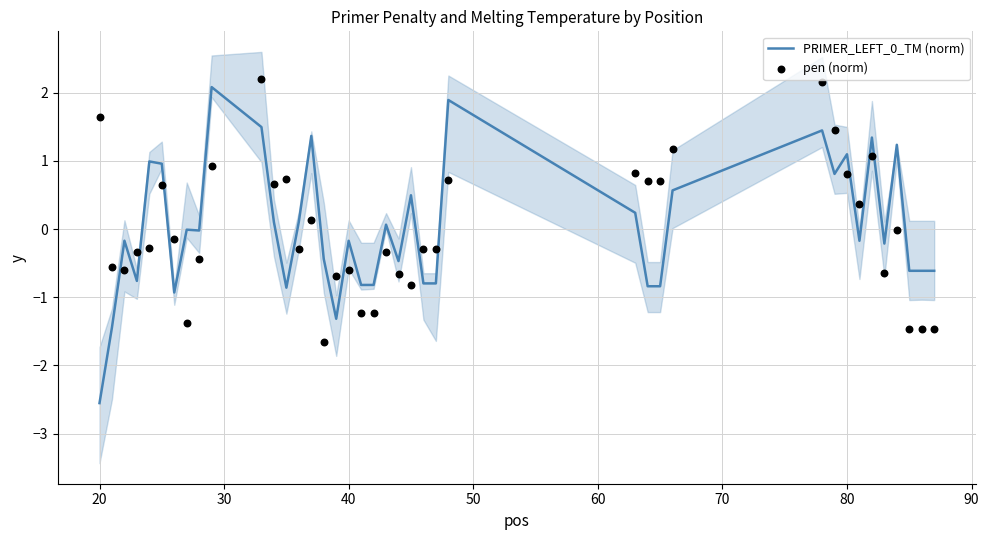

Which series contains the lowest Y value?

PRIMER_LEFT_0_TM (norm)